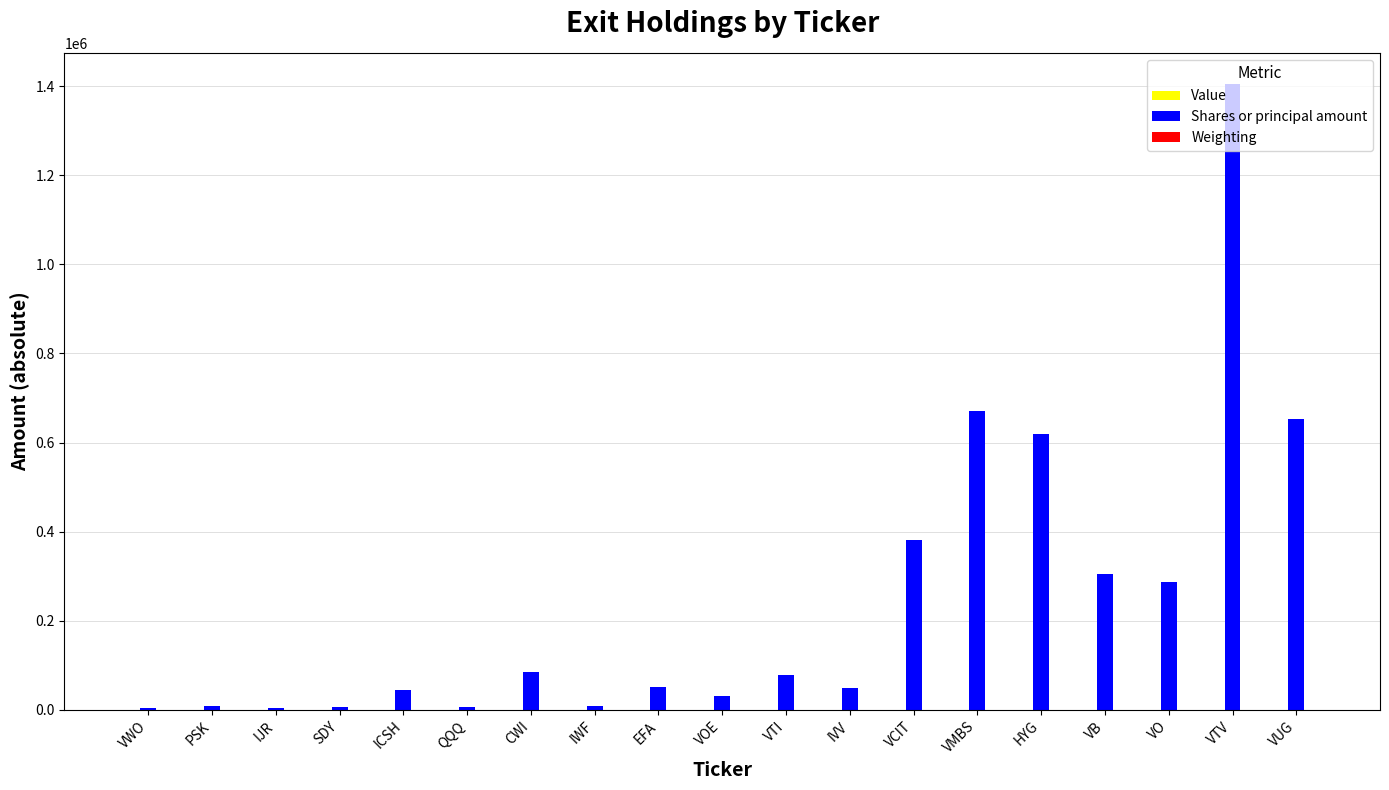

The value of Shares or principal amount at VTI is 79282.0. True or false?

True